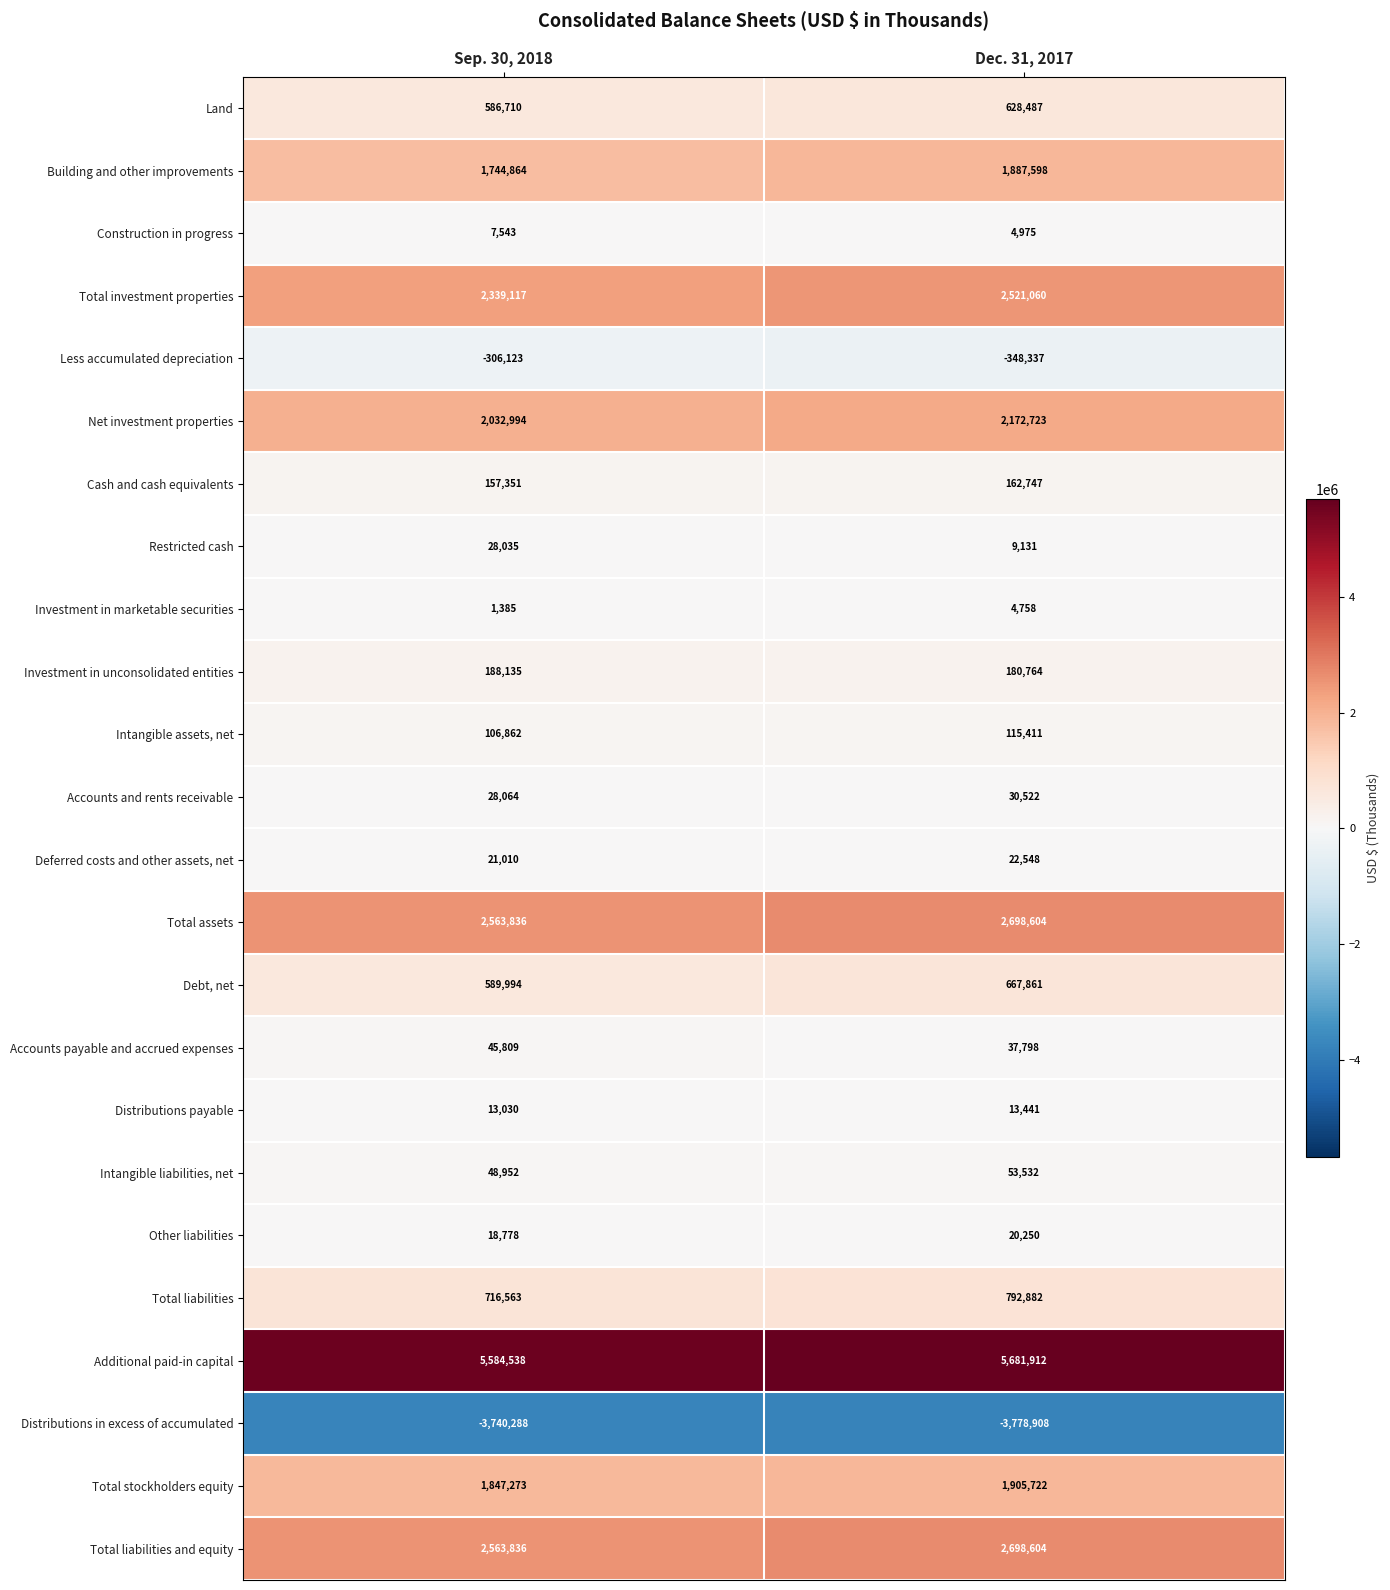

The Total liabilities and equity series shows 3885008 at Sep. 30, 2018. True or false?

False